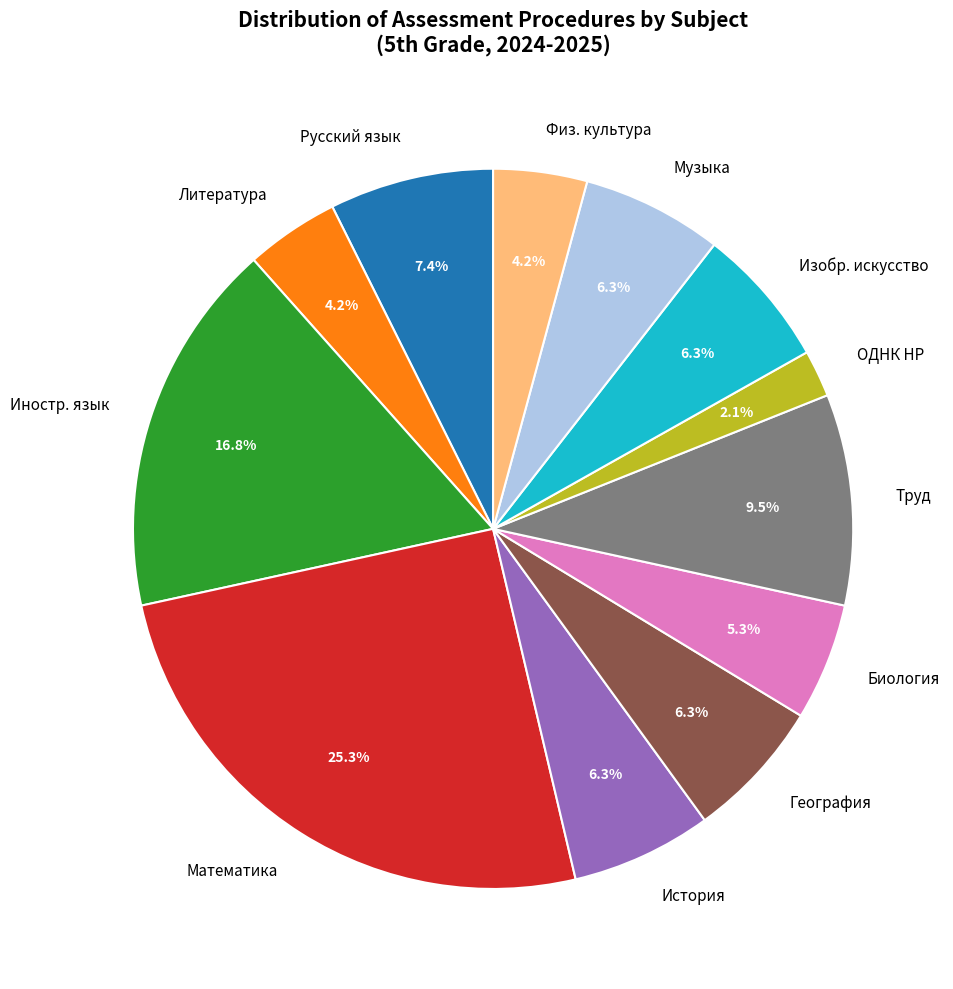

Which slice is the largest?

Математика